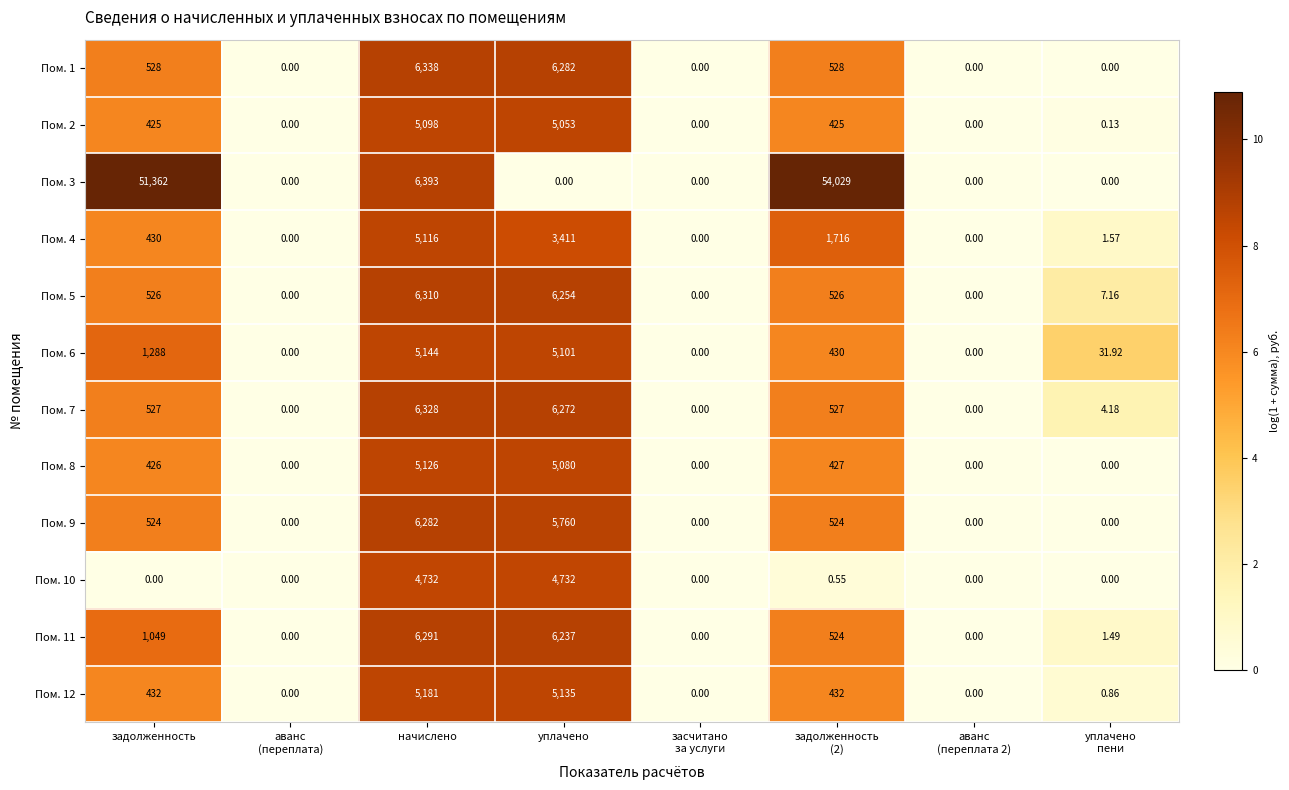

At which category is the sum across all series the highest?

начислено